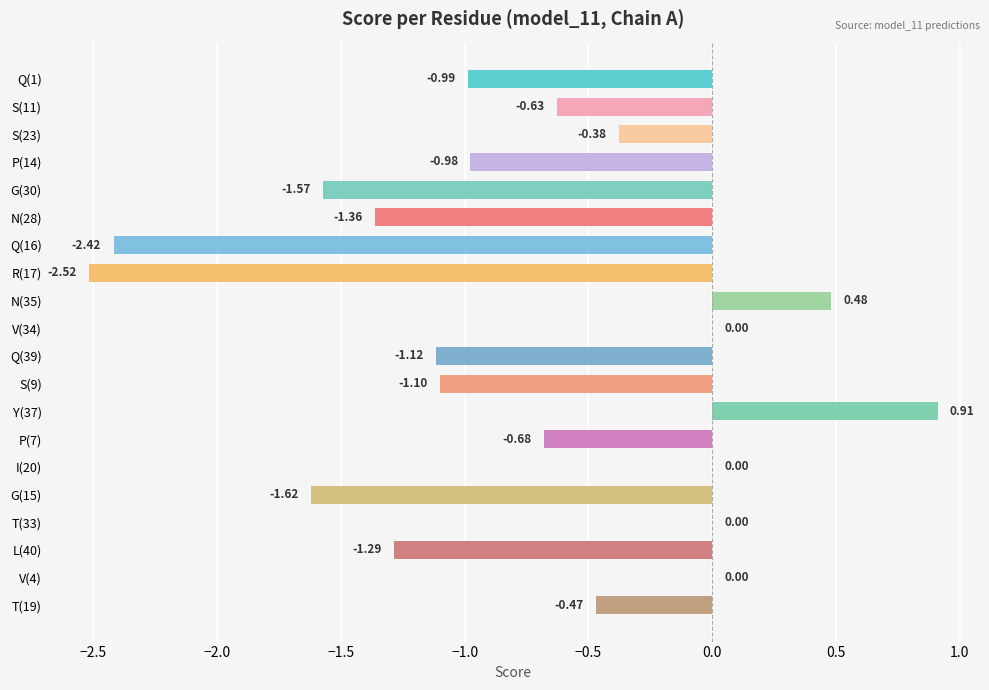

Are the bars horizontal?

Yes